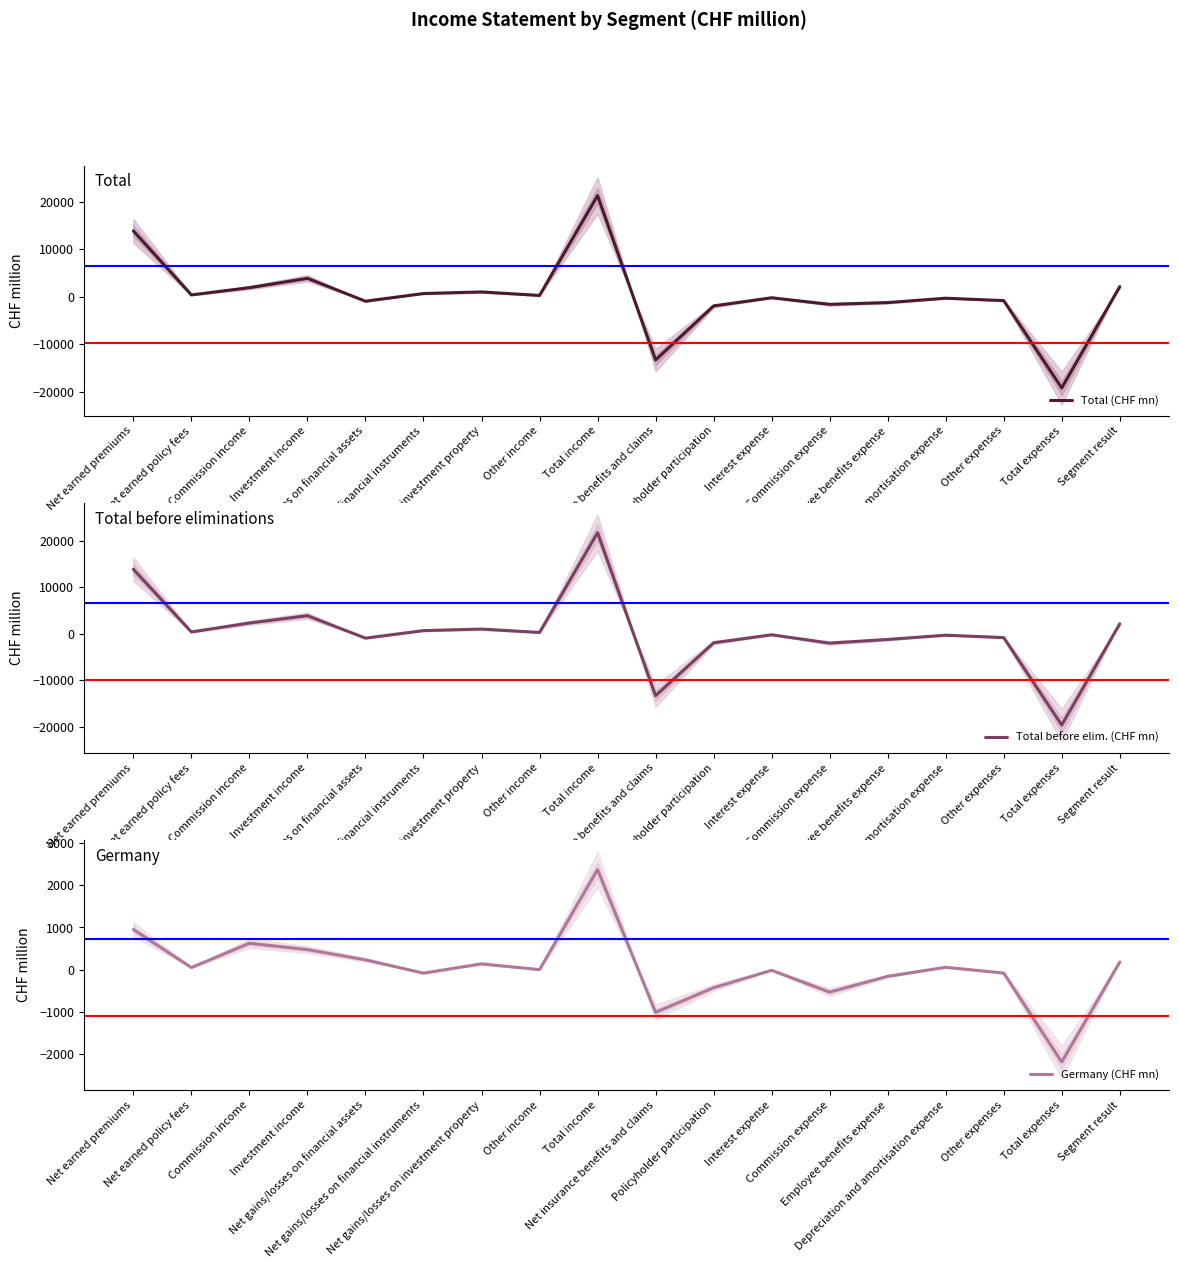

What is the spread (max minus min) of values at Investment income?

3447